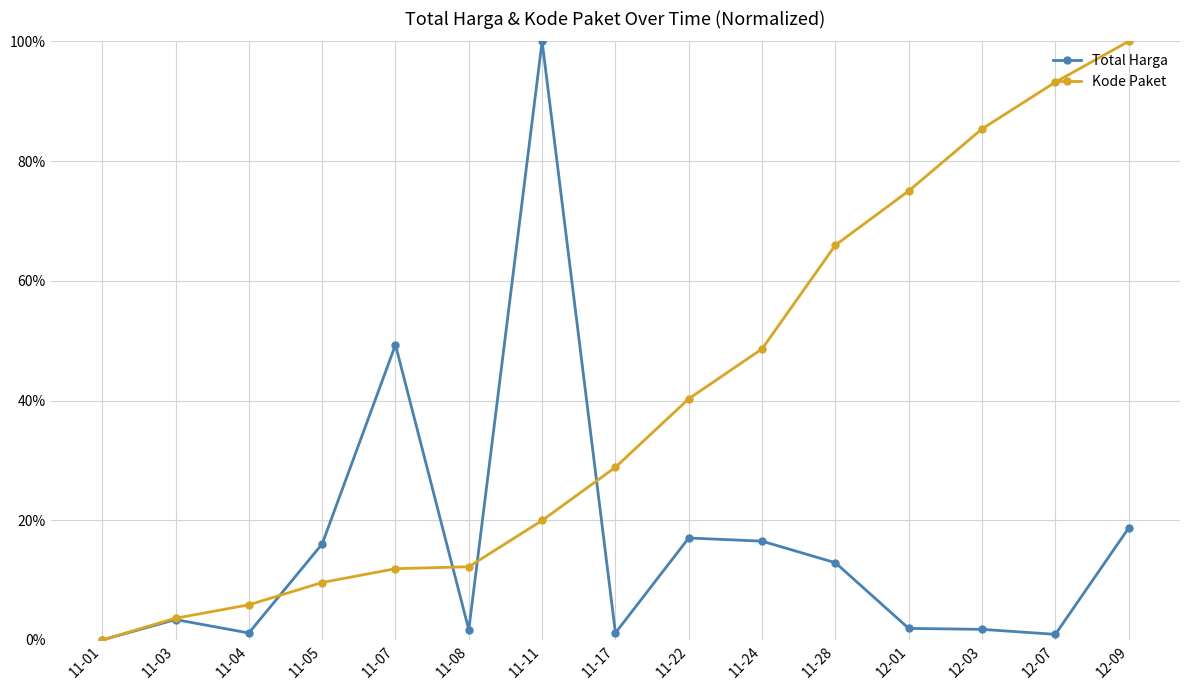

Does the chart have visible grid lines?

Yes